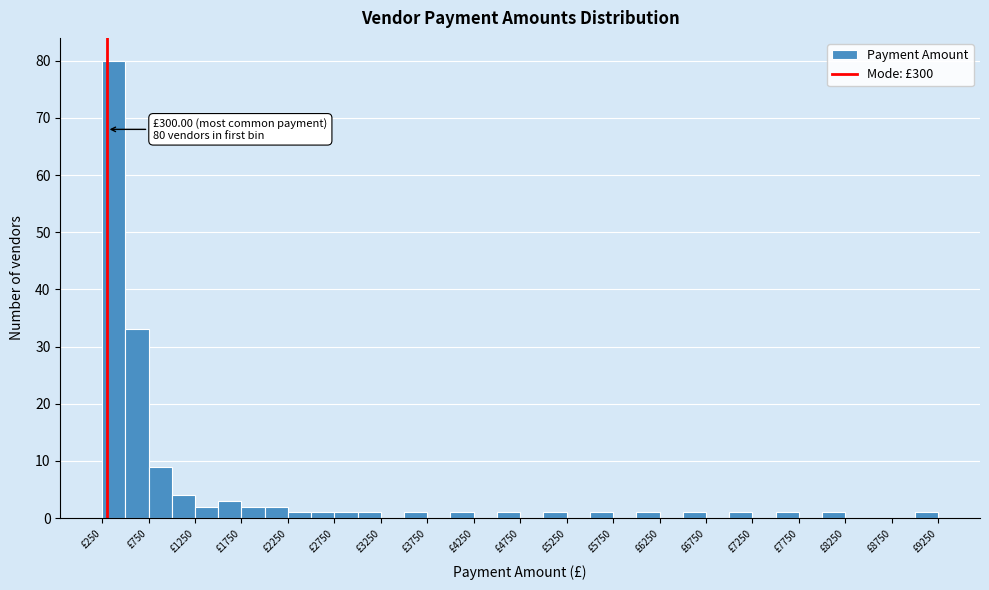

Over which range of the x-axis is the bar tallest?

250 to 500